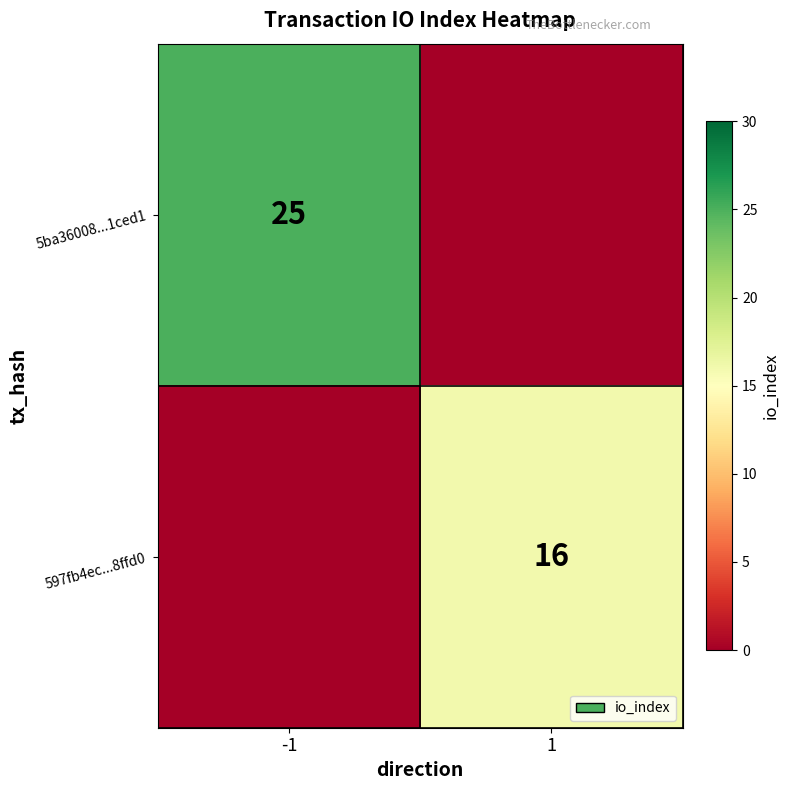

The 5ba36008...1ced1 series shows 25 at -1. True or false?

True